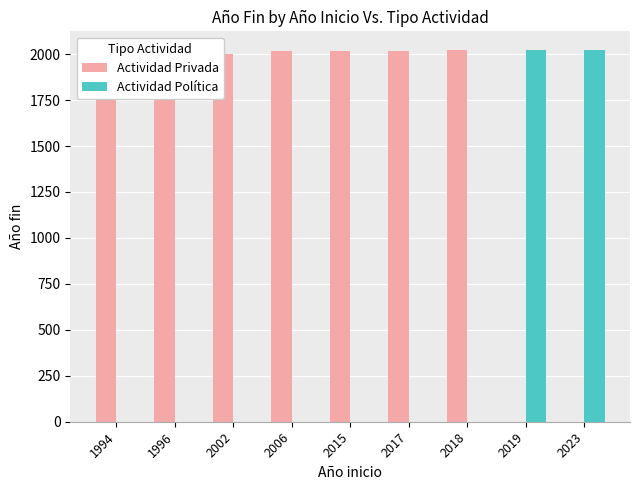

The Actividad Política series shows 0 at 2002. True or false?

True